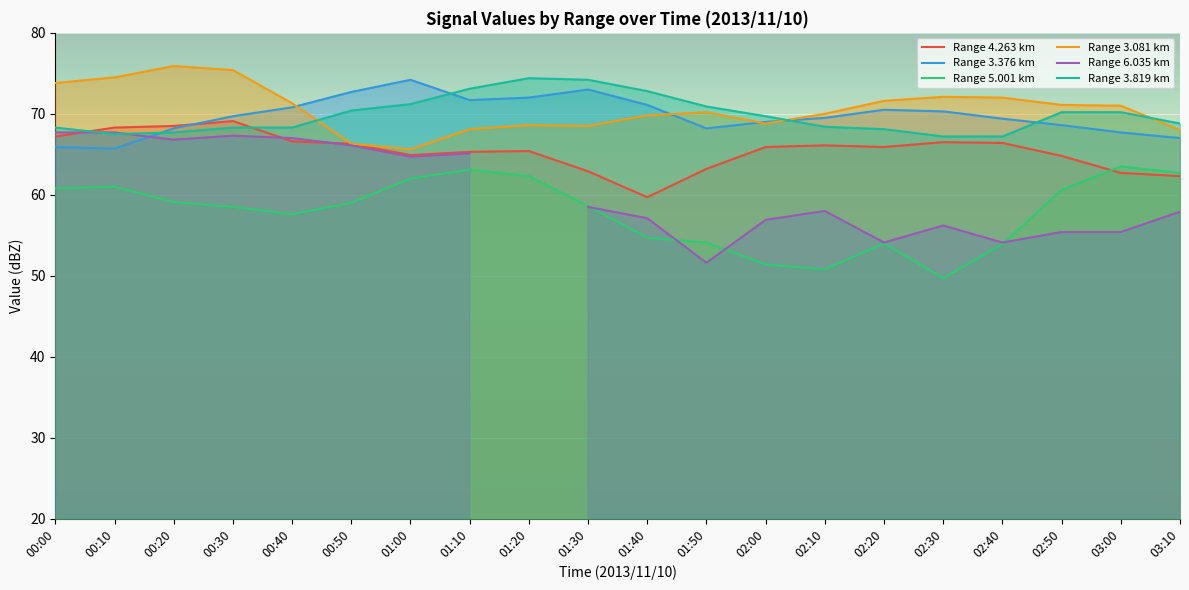

In Range 4.263 km, how many points are higher than both neighbors (excluding endpoints)?

4